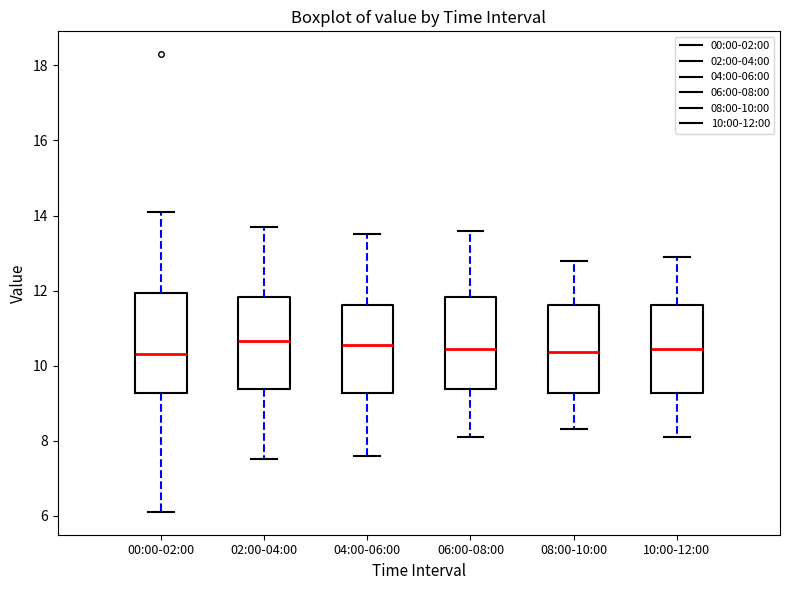

Where is the lower edge of the box for 10:00-12:00 on the y-axis? The values are not printed on the chart, so give them approximately, as read against the axis.

9.2